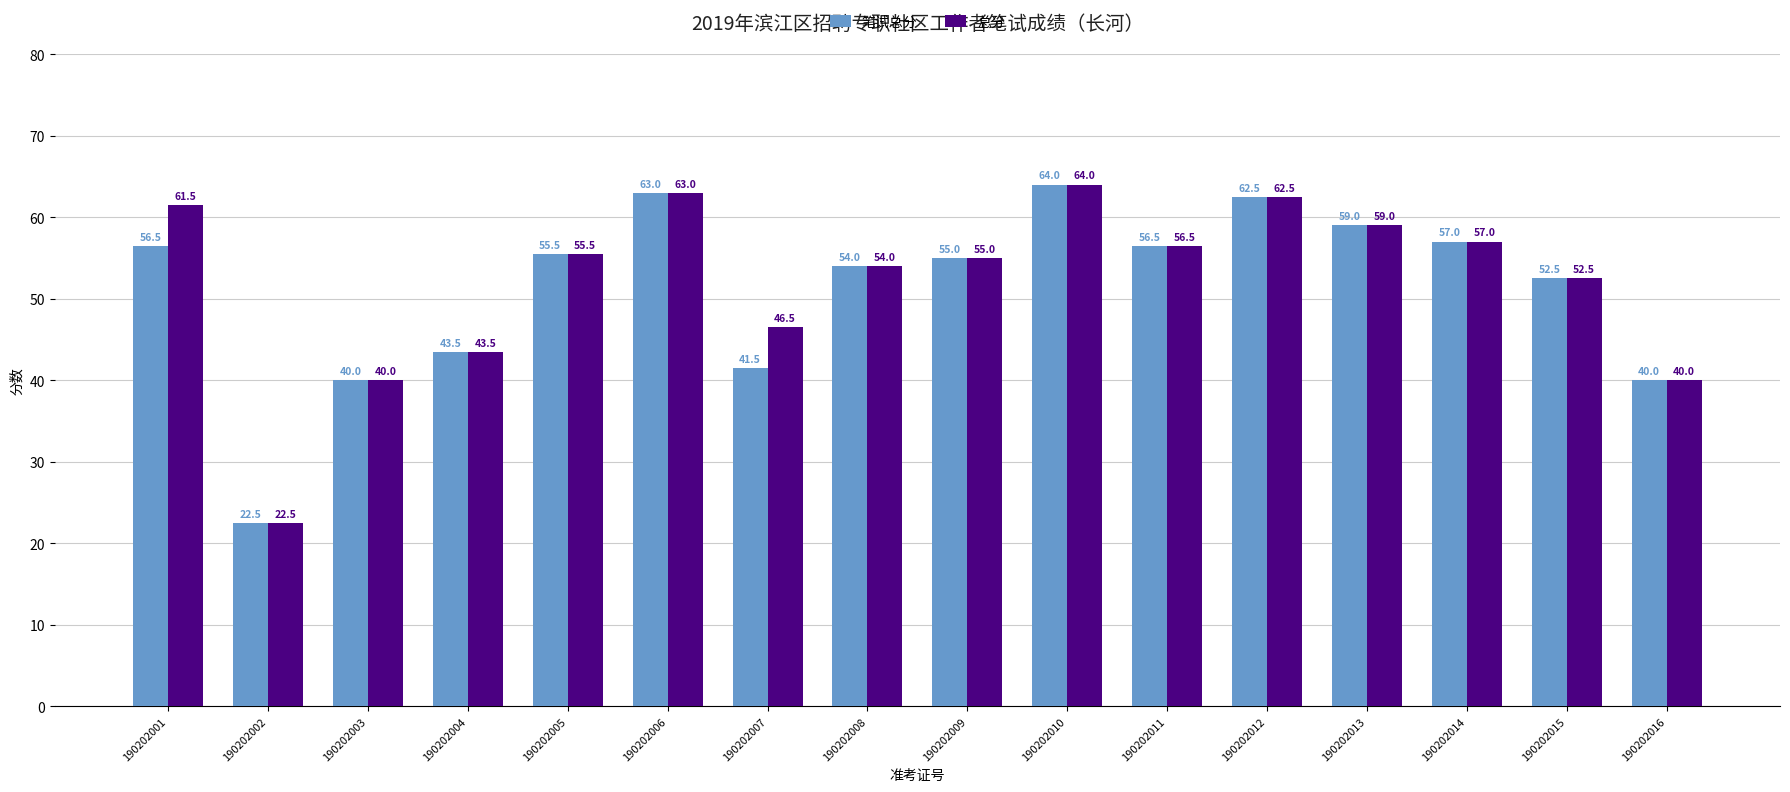

What is the greatest value displayed?

64.0